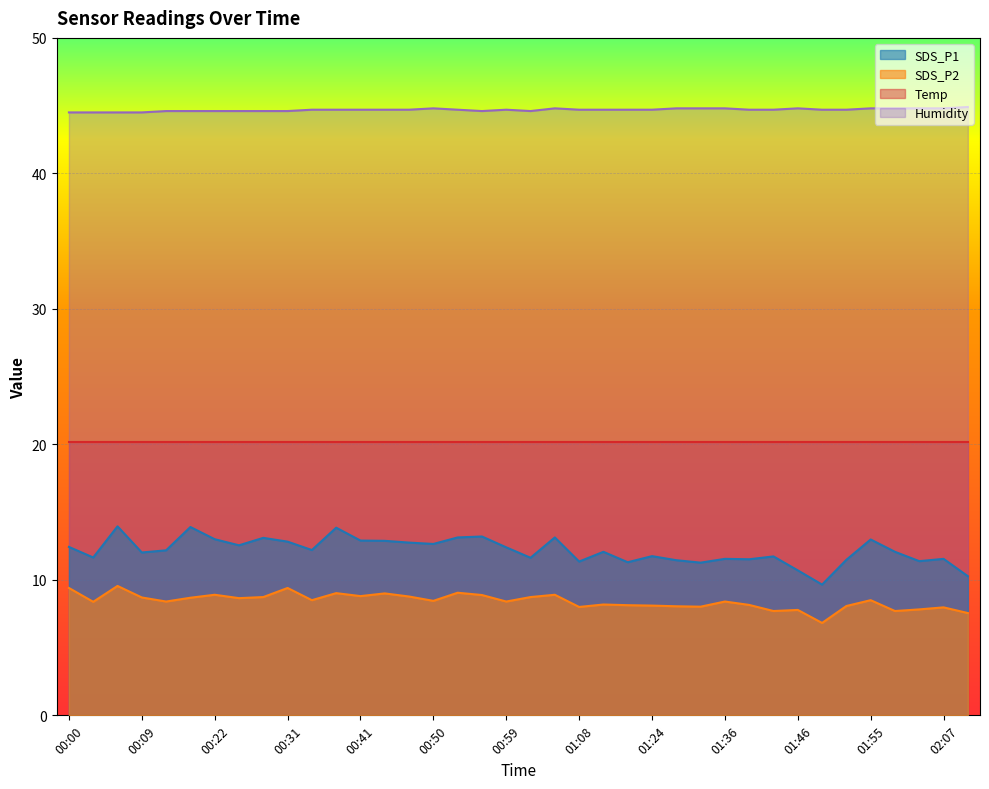

The SDS_P1 series shows 13.0 at 01:55. True or false?

True